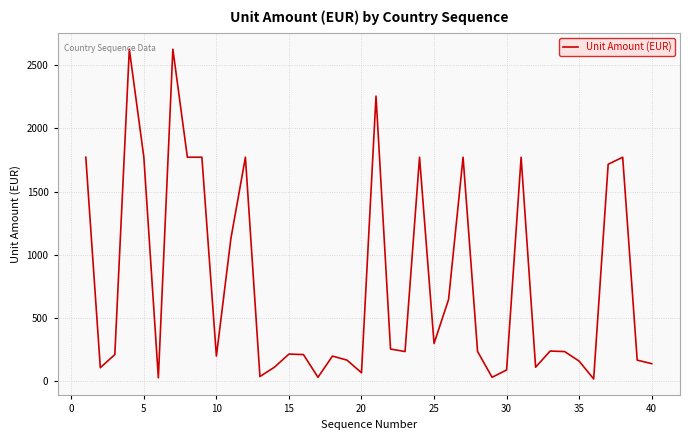

What is the difference between the maximum and minimum values?

2613